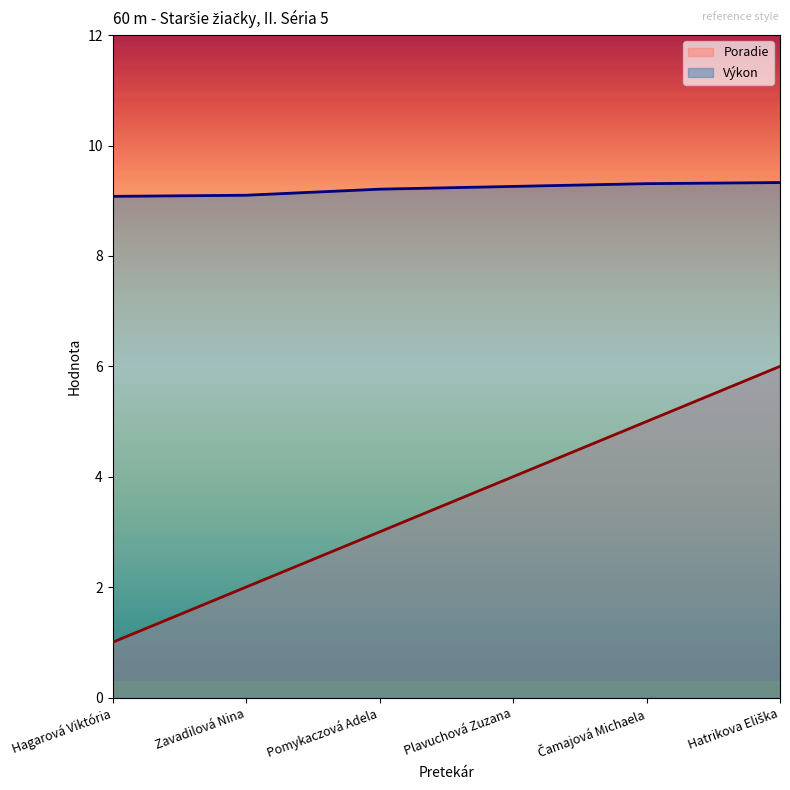

Which series has the widest spread of values?

Poradie